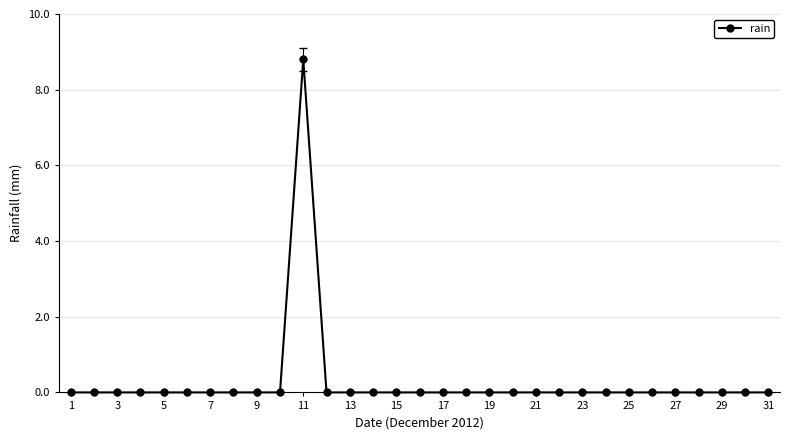

Reading left to right, transcribe all the data shown in this chart.

0.0	0.0	0.0	0.0	0.0	0.0	0.0	0.0	0.0	0.0	8.8	0.0	0.0	0.0	0.0	0.0	0.0	0.0	0.0	0.0	0.0	0.0	0.0	0.0	0.0	0.0	0.0	0.0	0.0	0.0	0.0